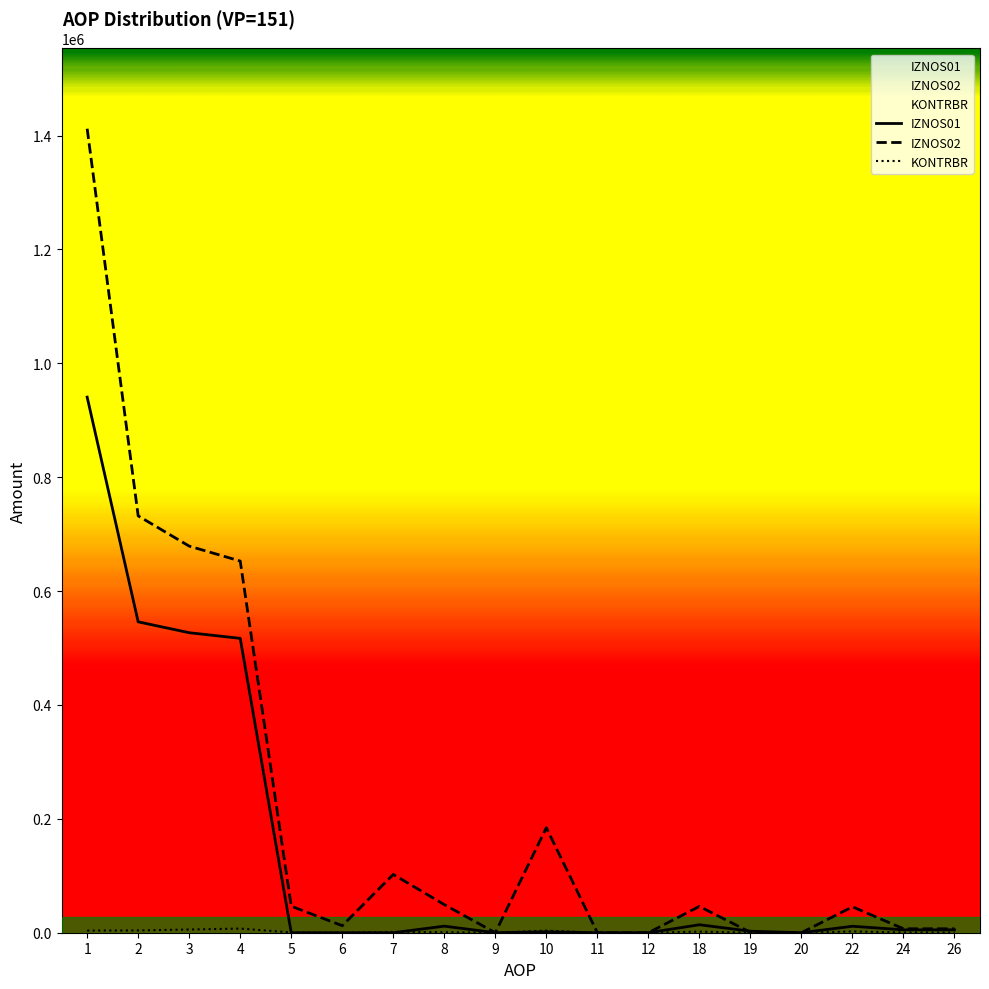

What value does the IZNOS01 series have at 1?

940575.4